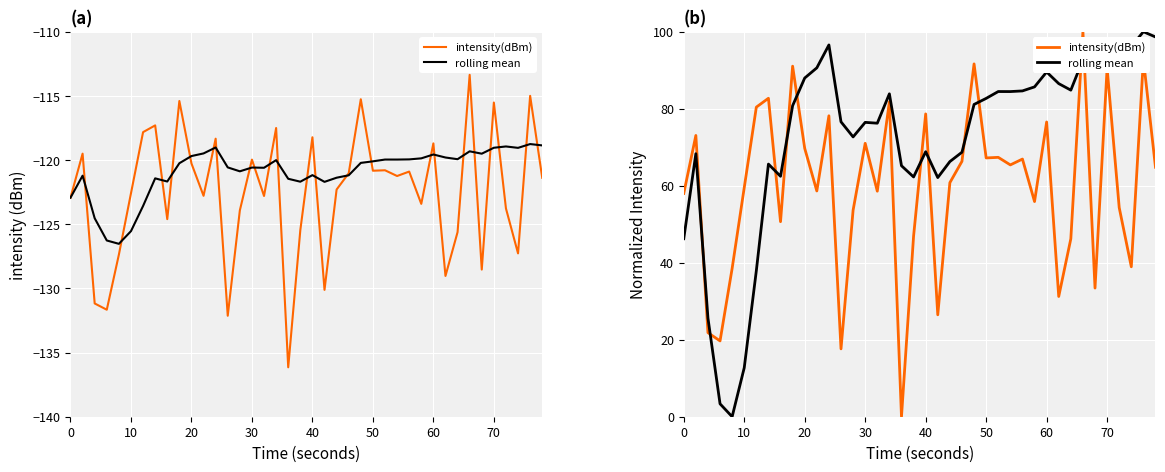

How many lines are shown in the chart?

2